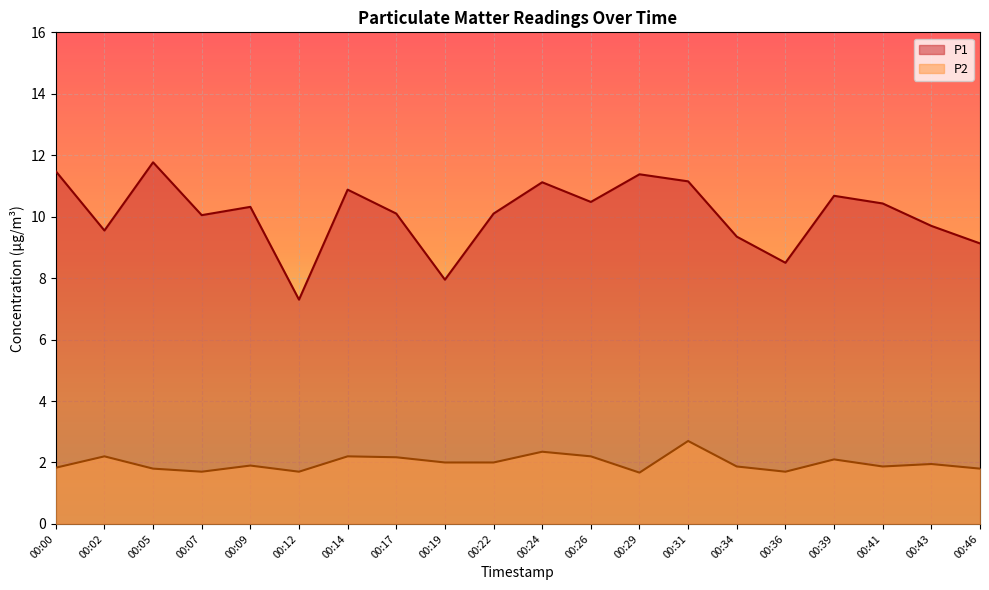

What is the sum of the P1 values at 00:43 and 00:29?

21.1